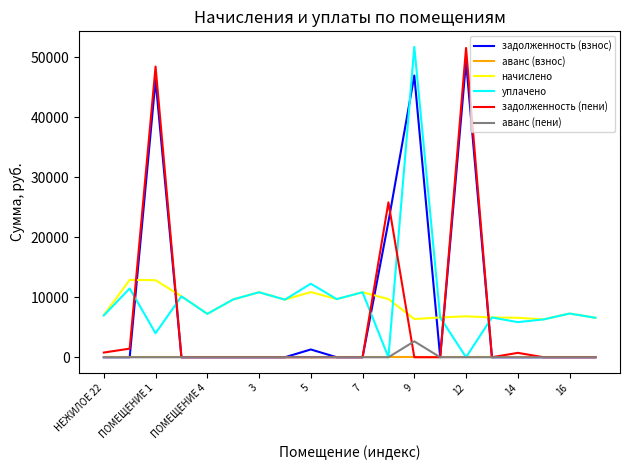

How many intersections are there between начислено and задолженность (пени)?

6